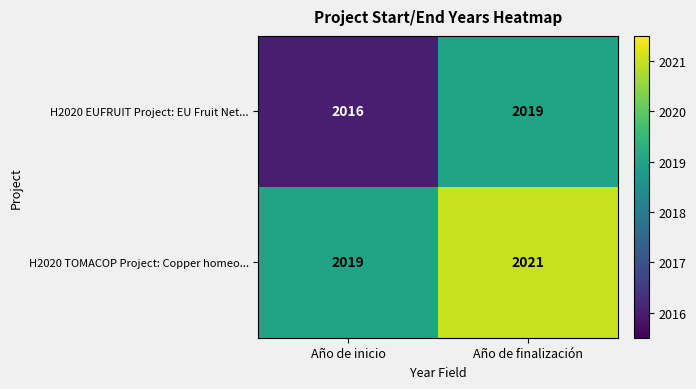

Rank the series at Año de finalización from lowest to highest value.

H2020 EUFRUIT Project: EU Fruit Net..., H2020 TOMACOP Project: Copper homeo...